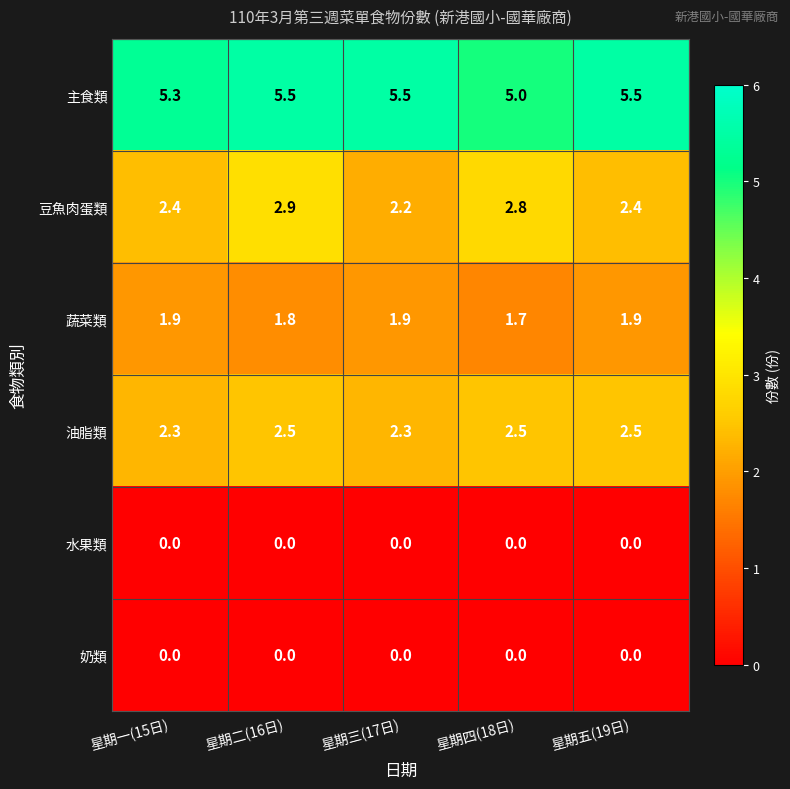

What is the total value across all series at 星期一(15日)?

11.9